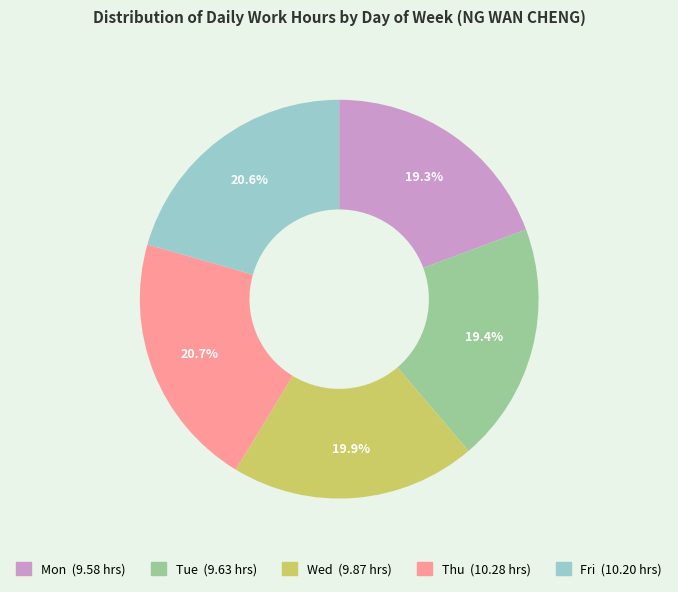

How many segments does this pie chart have?

5